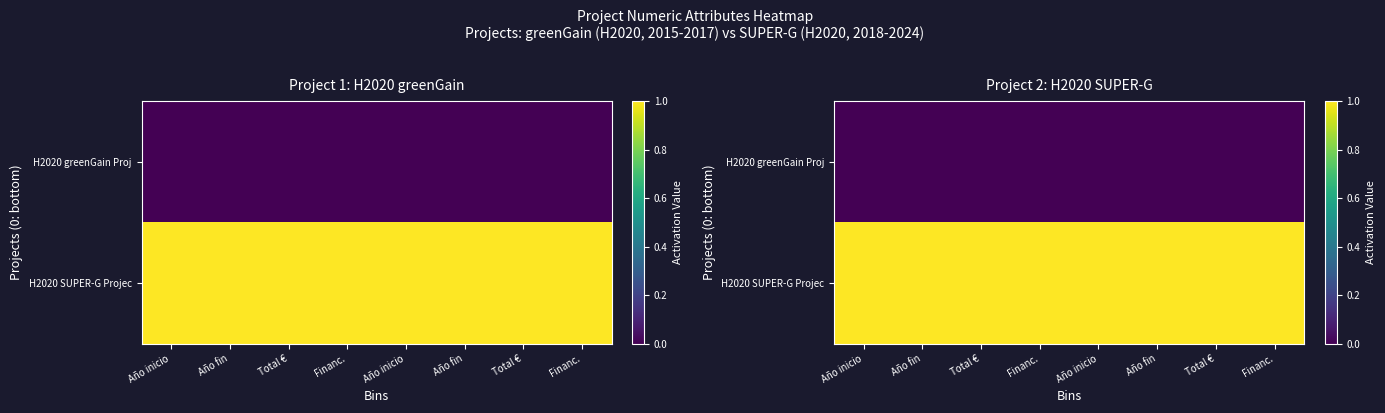

What is the sum of all H2020 SUPER-G Projec values?

8